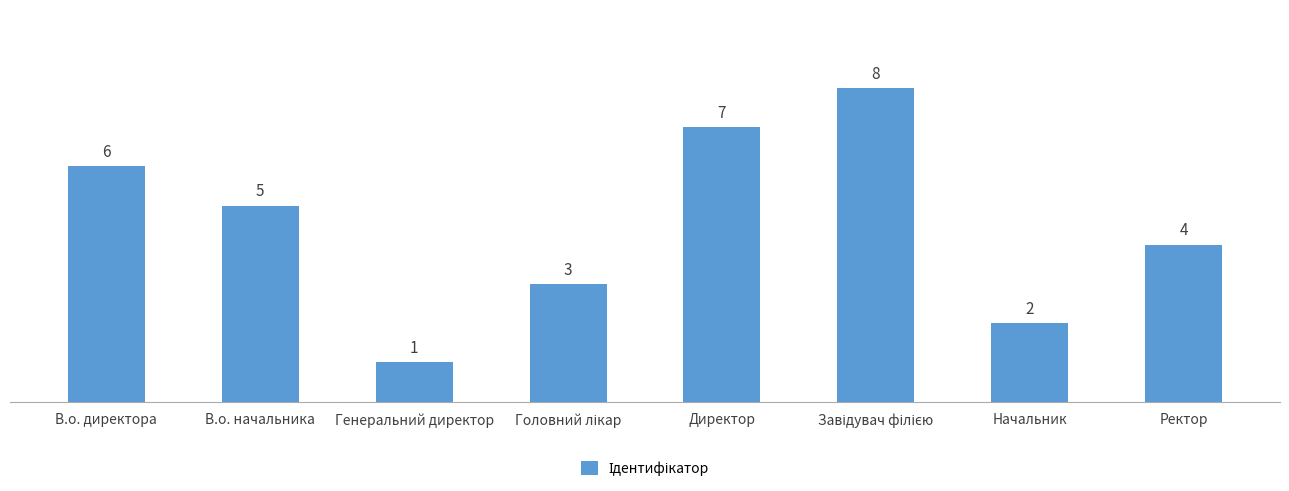

What is the greatest value displayed?

8